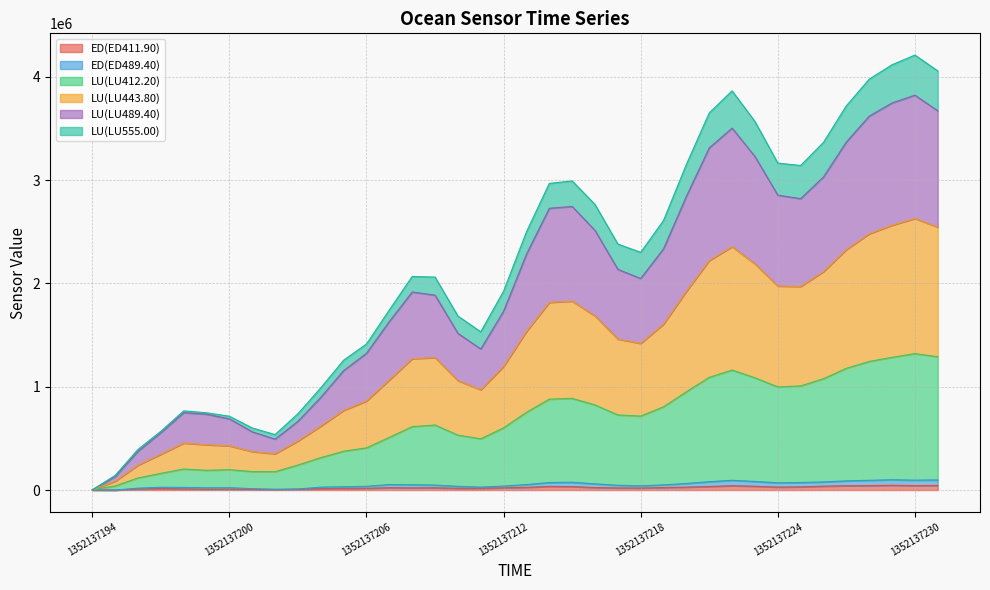

What are all the series names shown in the legend?

ED(ED411.90), ED(ED489.40), LU(LU412.20), LU(LU443.80), LU(LU489.40), LU(LU555.00)